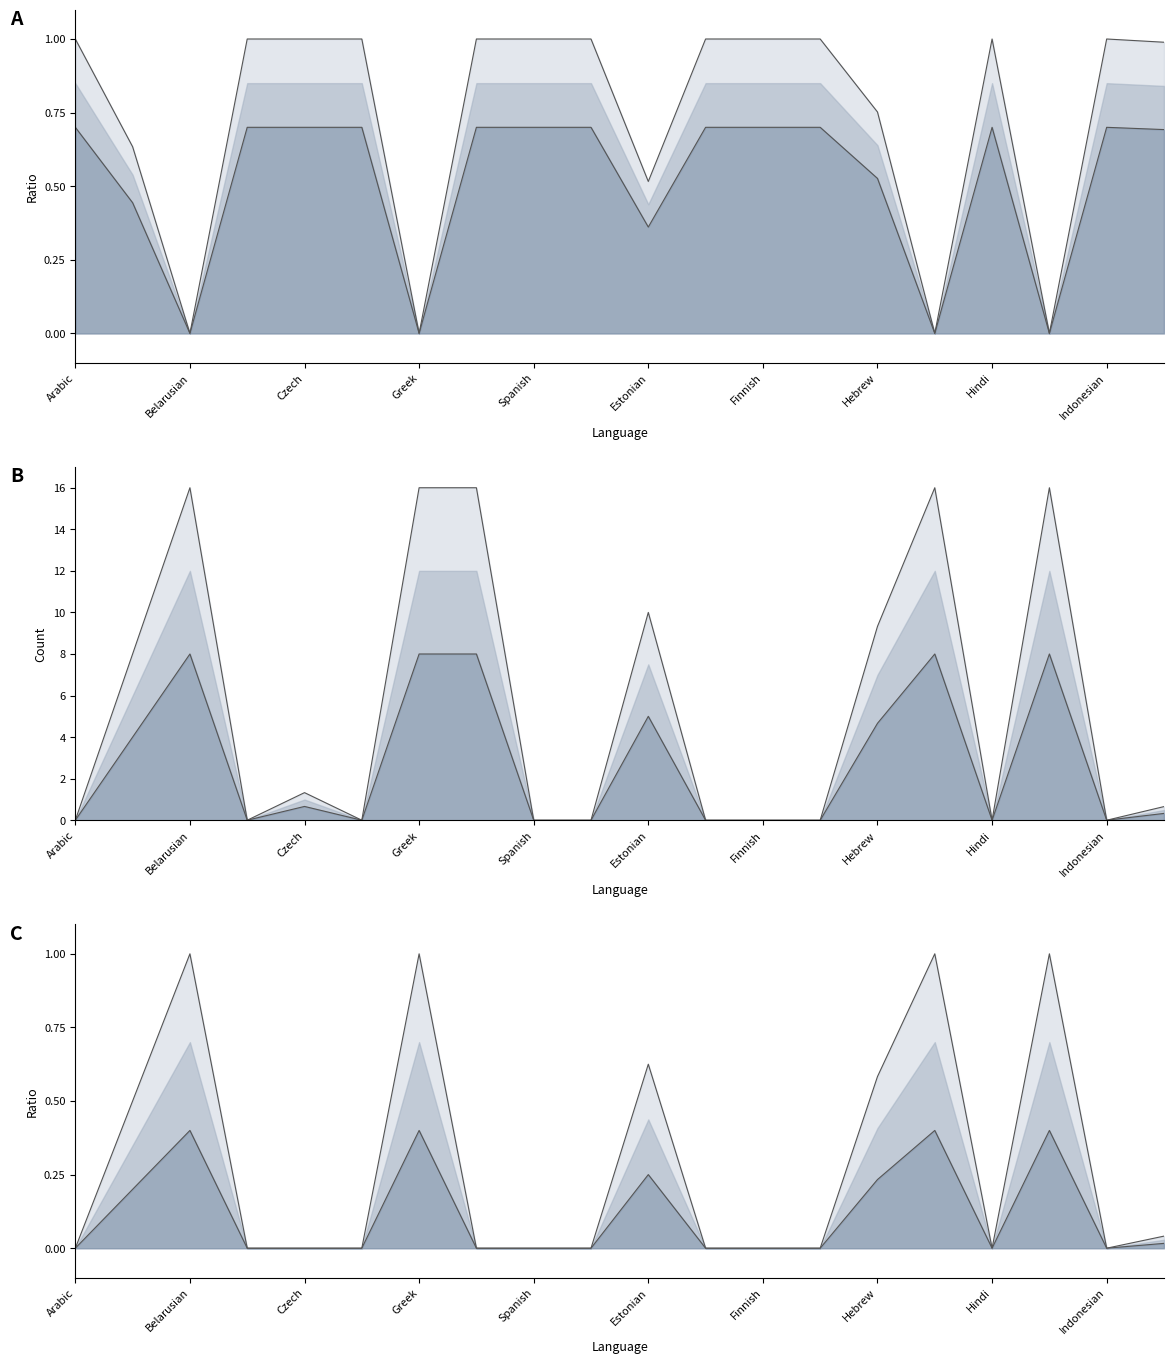

Does the chart have visible grid lines?

No